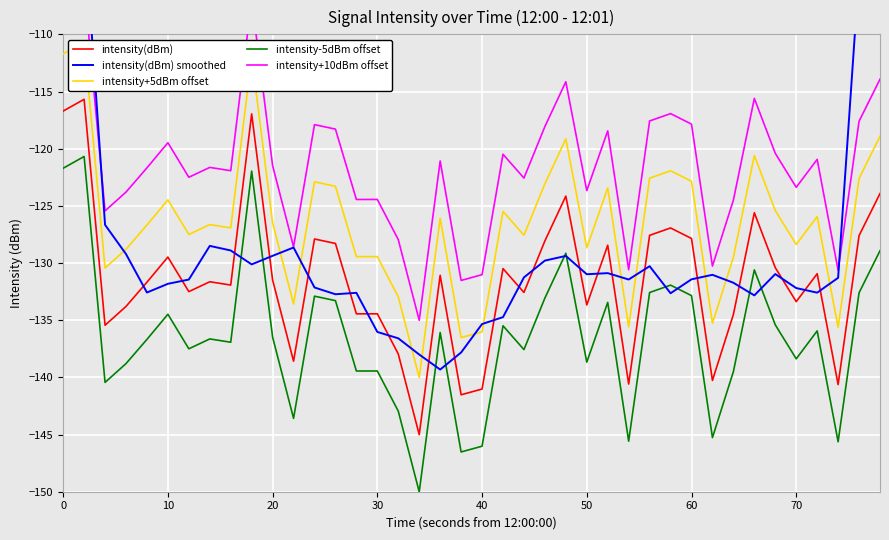

What are all the series names shown in the legend?

intensity(dBm), intensity(dBm) smoothed, intensity+5dBm offset, intensity-5dBm offset, intensity+10dBm offset